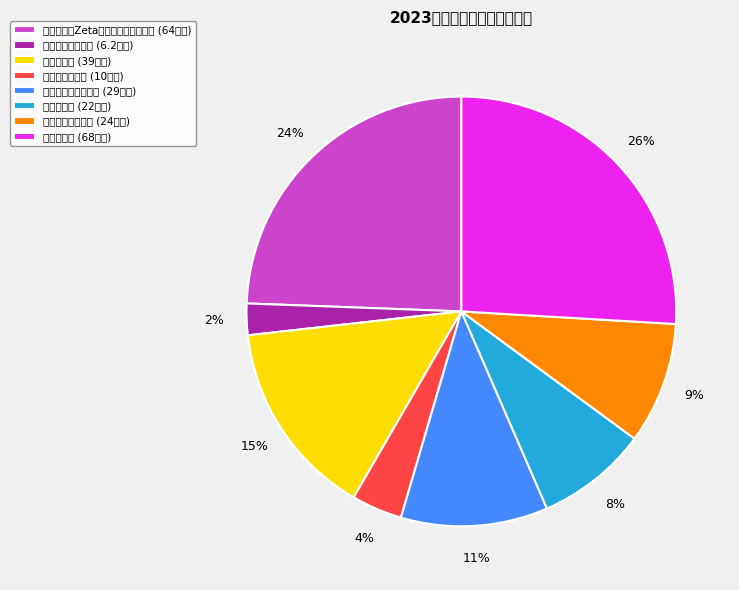

Approximately how many times larger is the value at 全自动高效转膜仪 compared to 体视显微镜?

0.1